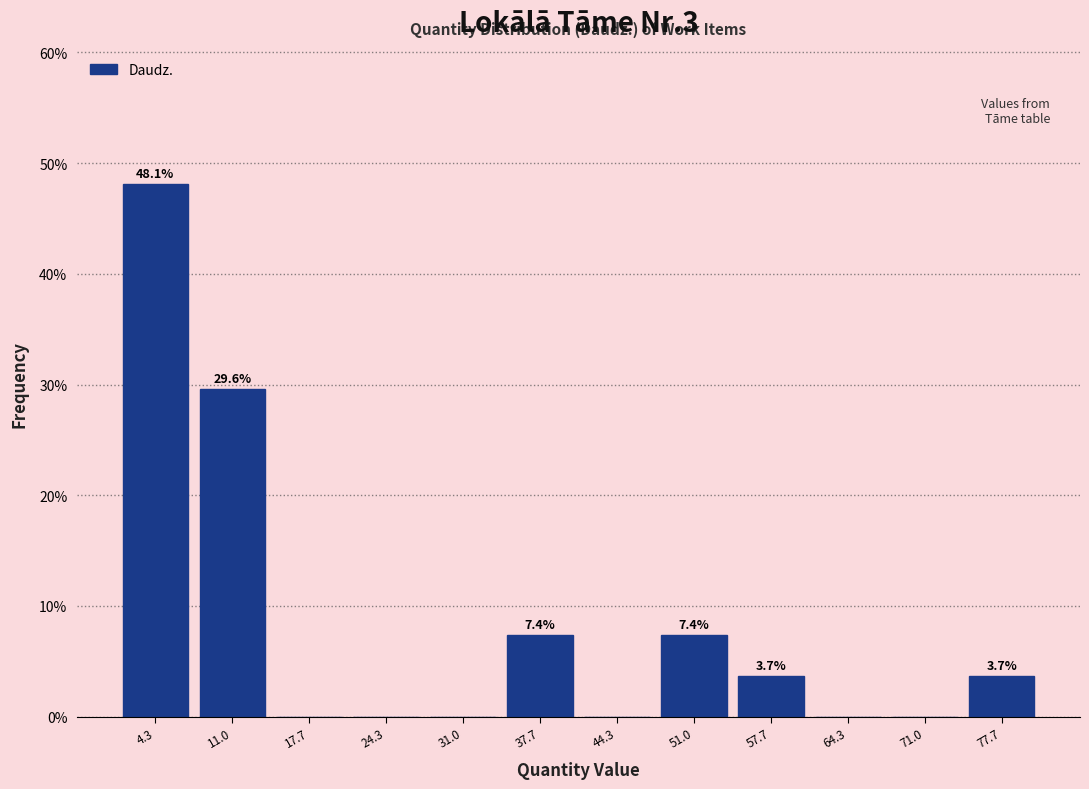

Which range on the x-axis has the tallest bar?

1 to 8